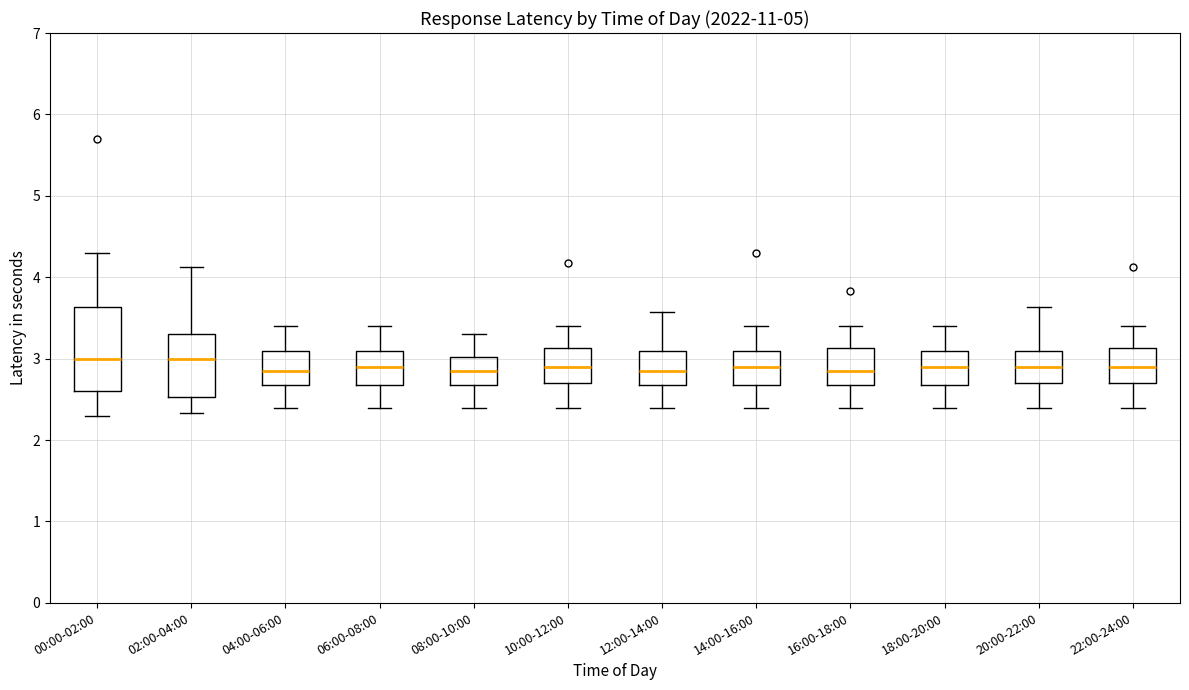

Reading left to right, transcribe this box plot: for each box, give where its median line is, the range the box spans, and where its two whiskers end, as read against the y-axis. The values are not printed on the chart, so give them approximately, as read against the axis.

00:00-02:00: median 3.0, box 2.6 to 3.6, whiskers 2.3 to 4.3
02:00-04:00: median 3.0, box 2.5 to 3.3, whiskers 2.3 to 4.1
04:00-06:00: median 2.9, box 2.7 to 3.1, whiskers 2.4 to 3.4
06:00-08:00: median 2.9, box 2.7 to 3.1, whiskers 2.4 to 3.4
08:00-10:00: median 2.9, box 2.7 to 3.0, whiskers 2.4 to 3.3
10:00-12:00: median 2.9, box 2.7 to 3.1, whiskers 2.4 to 3.4
12:00-14:00: median 2.9, box 2.7 to 3.1, whiskers 2.4 to 3.6
14:00-16:00: median 2.9, box 2.7 to 3.1, whiskers 2.4 to 3.4
16:00-18:00: median 2.9, box 2.7 to 3.1, whiskers 2.4 to 3.4
18:00-20:00: median 2.9, box 2.7 to 3.1, whiskers 2.4 to 3.4
20:00-22:00: median 2.9, box 2.7 to 3.1, whiskers 2.4 to 3.6
22:00-24:00: median 2.9, box 2.7 to 3.1, whiskers 2.4 to 3.4